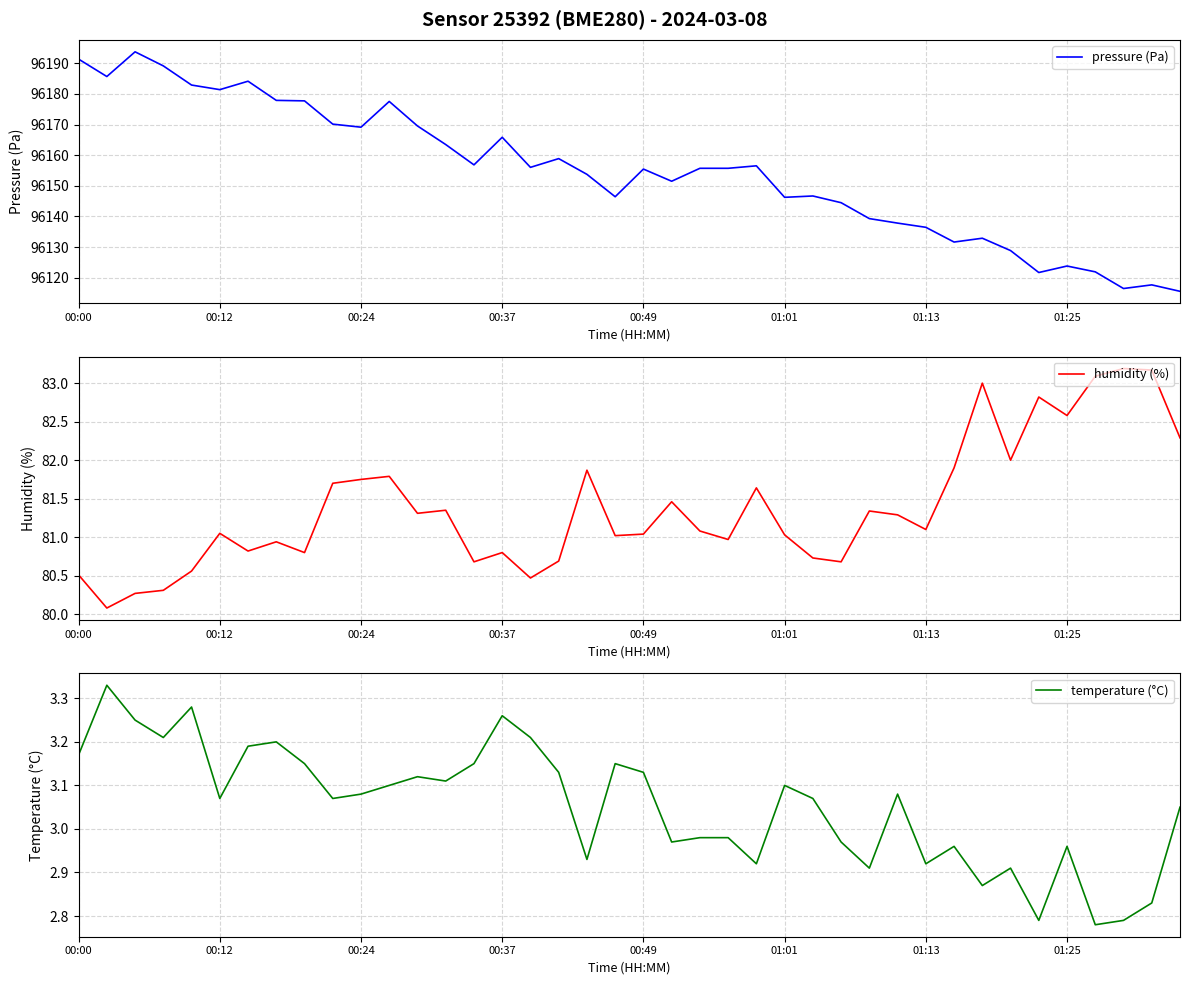

Rank the series by their maximum value, from highest to lowest.

pressure (Pa), humidity (%), temperature (°C)